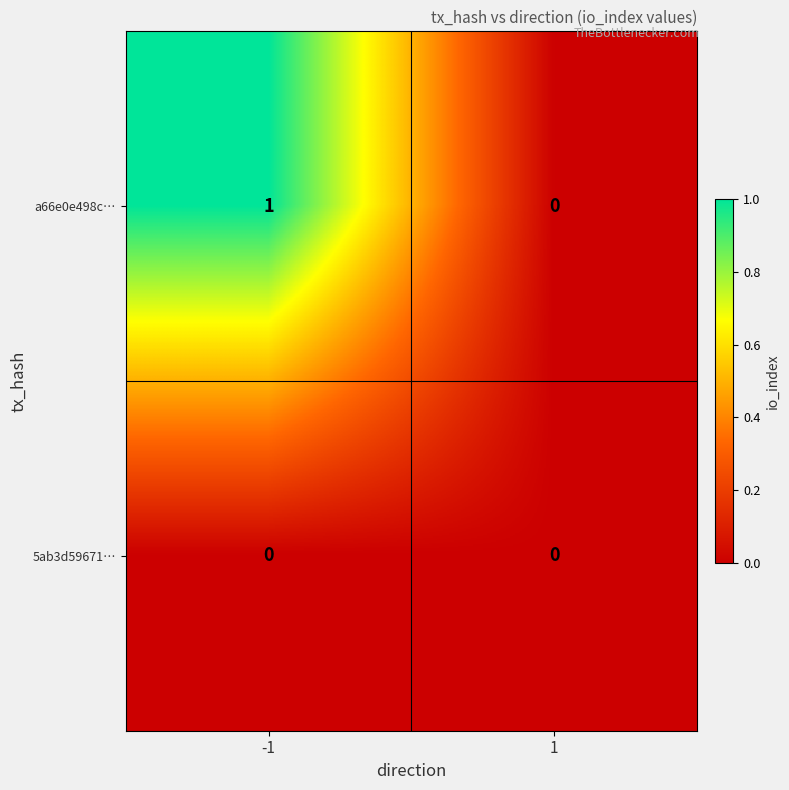

What is the maximum value shown in the chart?

1